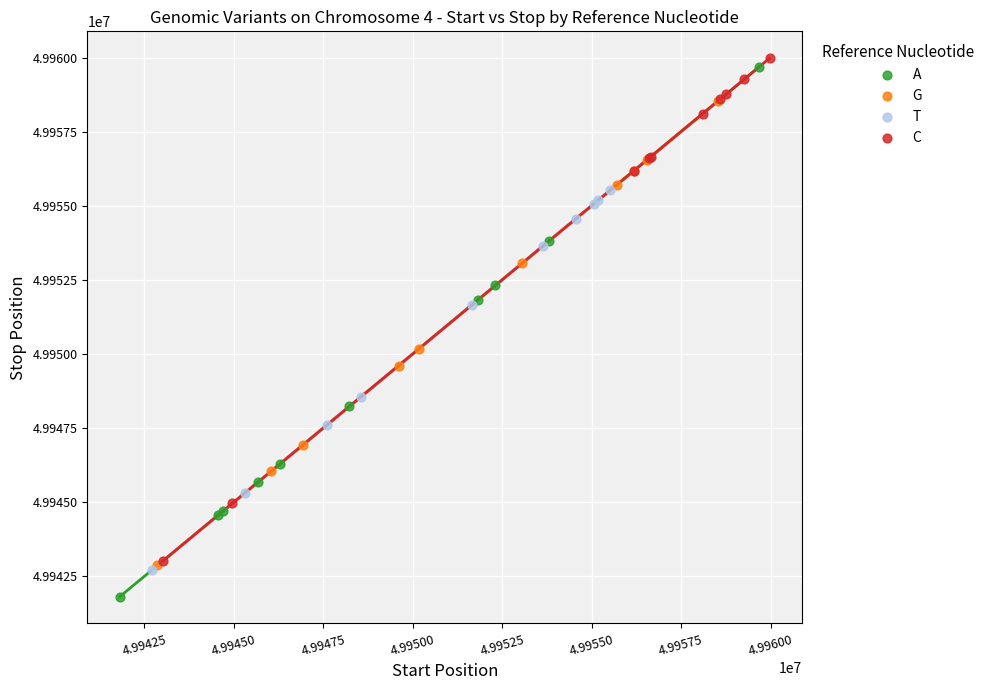

Which series reaches the maximum Y coordinate?

C